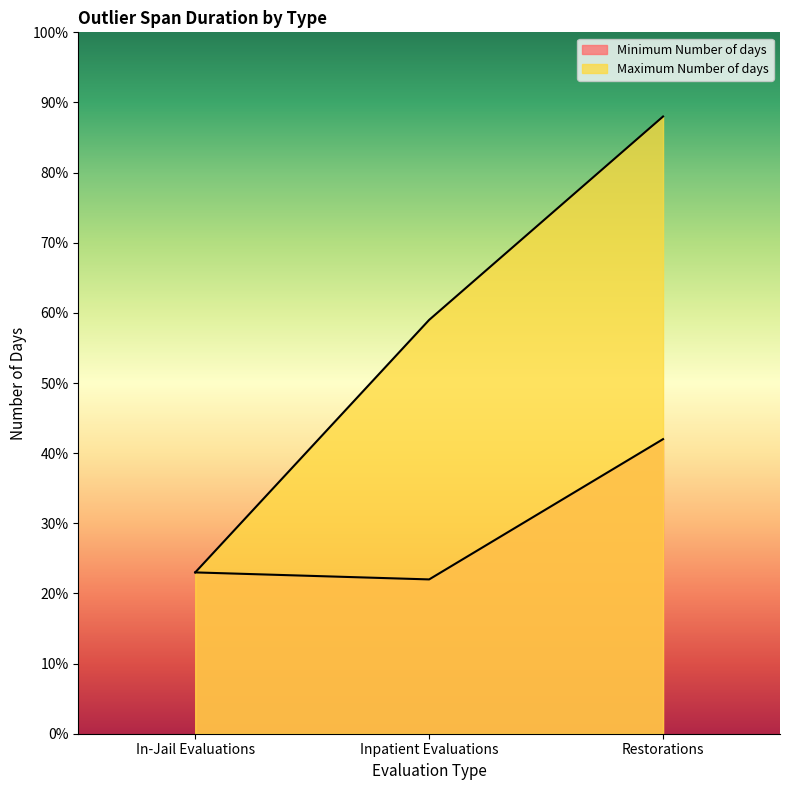

Which series has the largest total across all categories?

Maximum Number of days